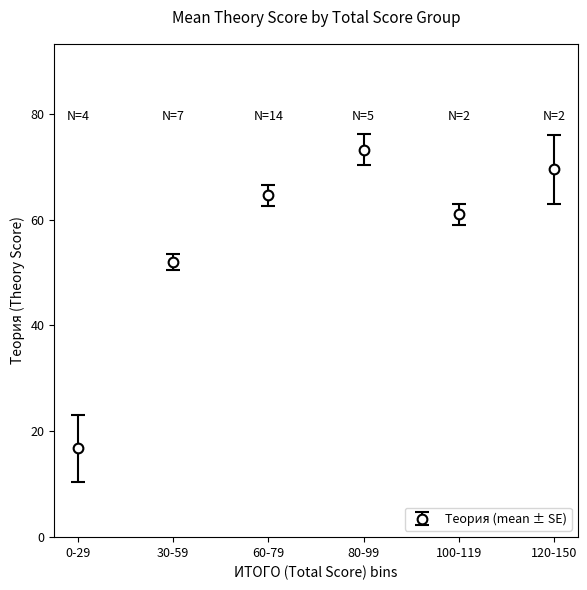

What is the ratio of the value at 30-59 to the value at 120-150?

0.7